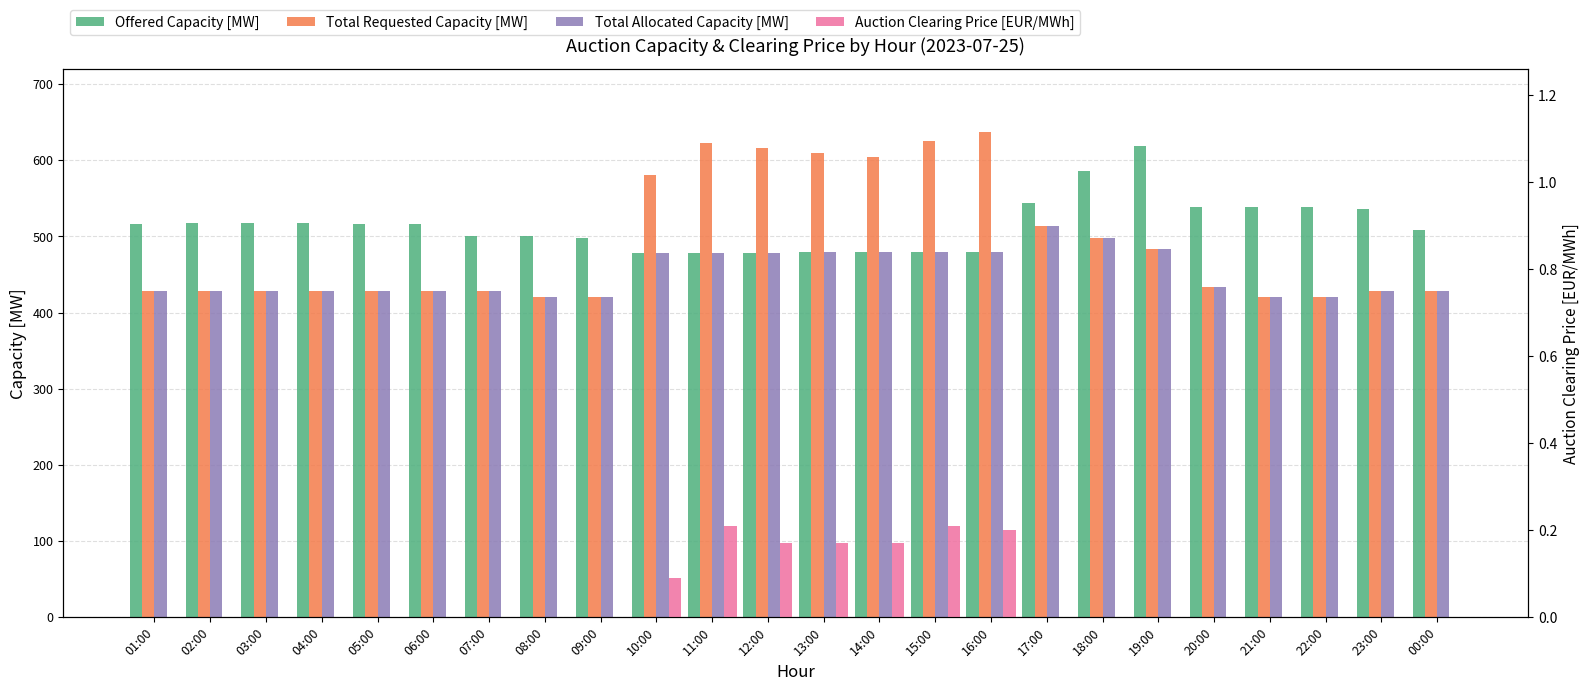

True or false: Total Requested Capacity [MW] has a value of 731.9 at 18:00.

False